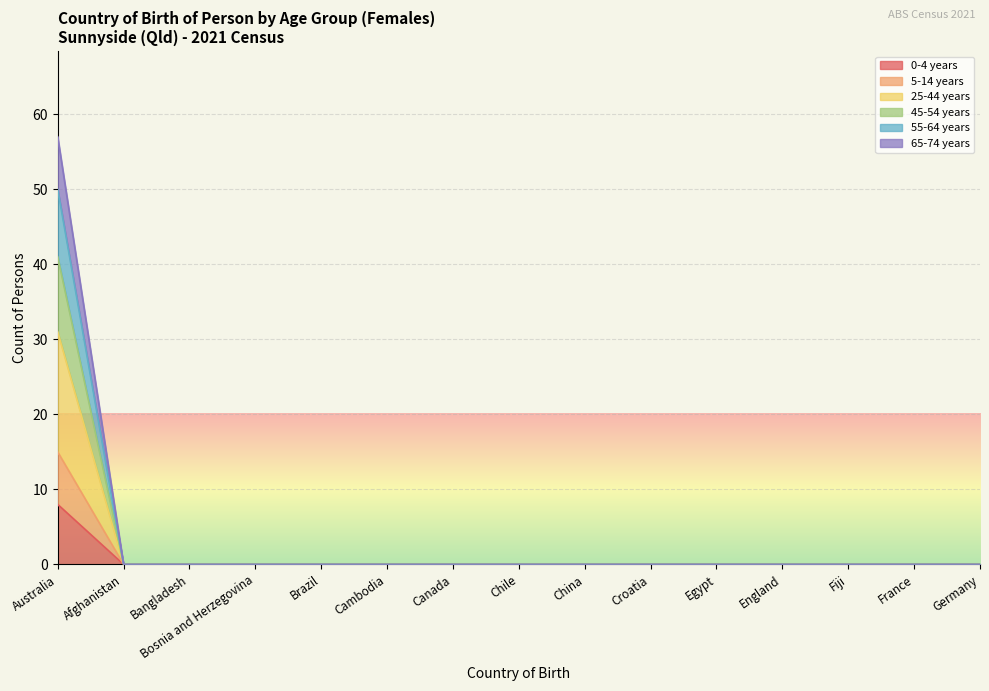

What is the label of the 1st point from the left?

Australia